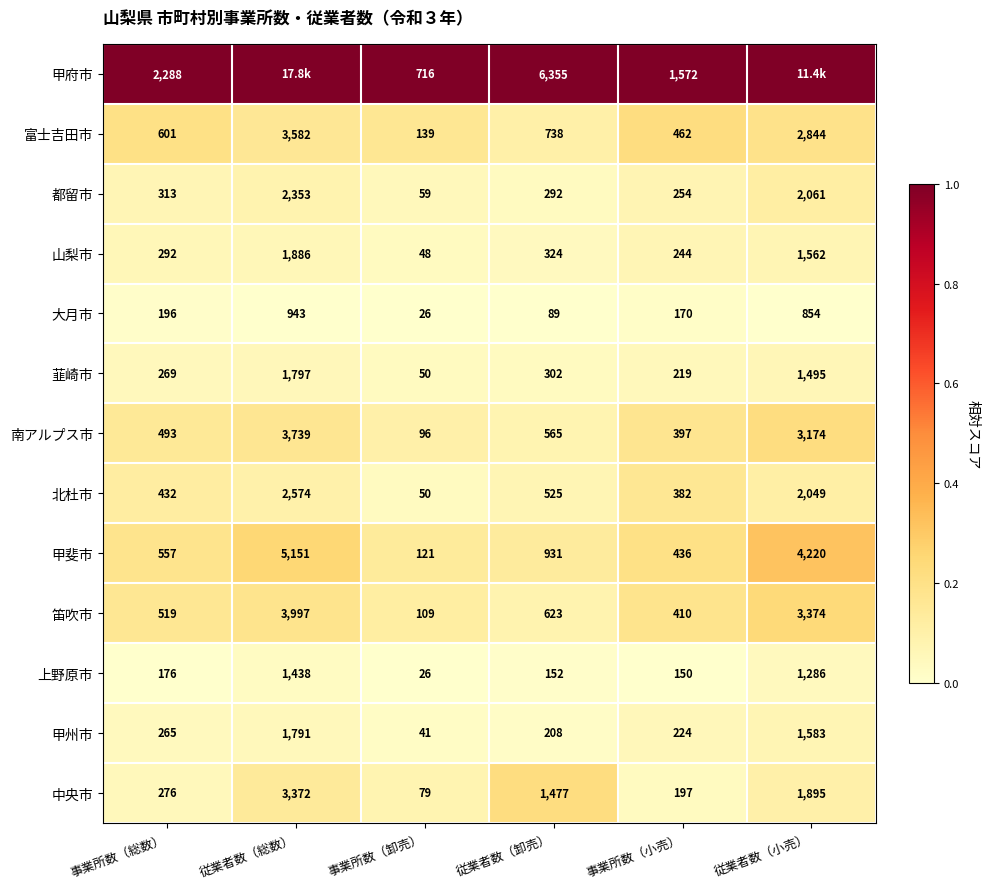

What is the difference between the second highest and second lowest values in the 富士吉田市 series?

2382